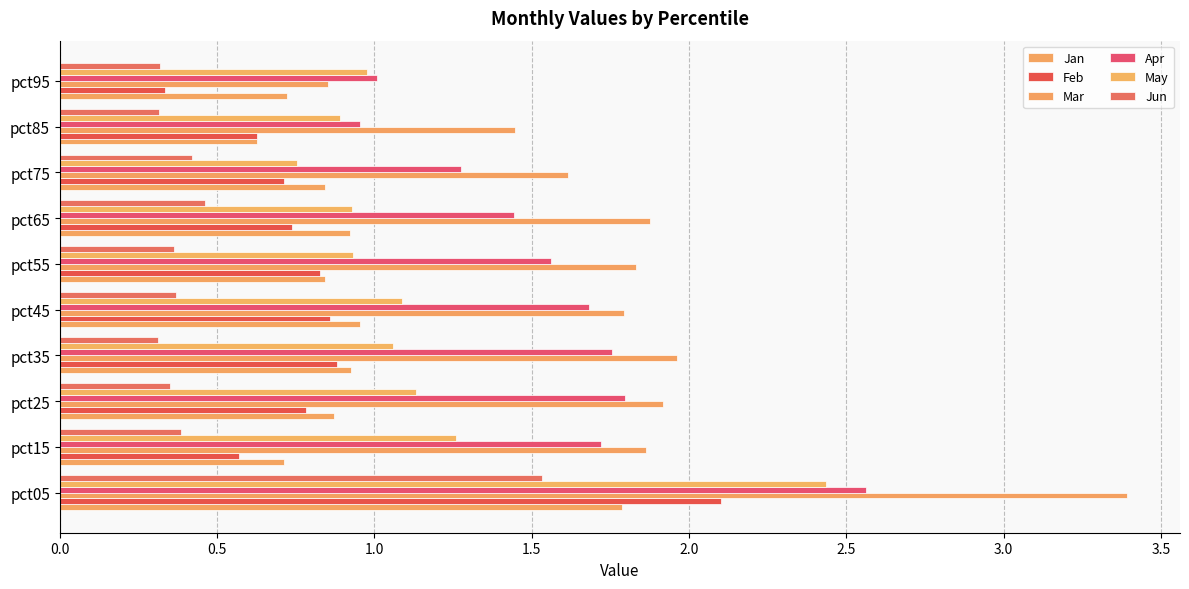

How many data points does each series have?

10